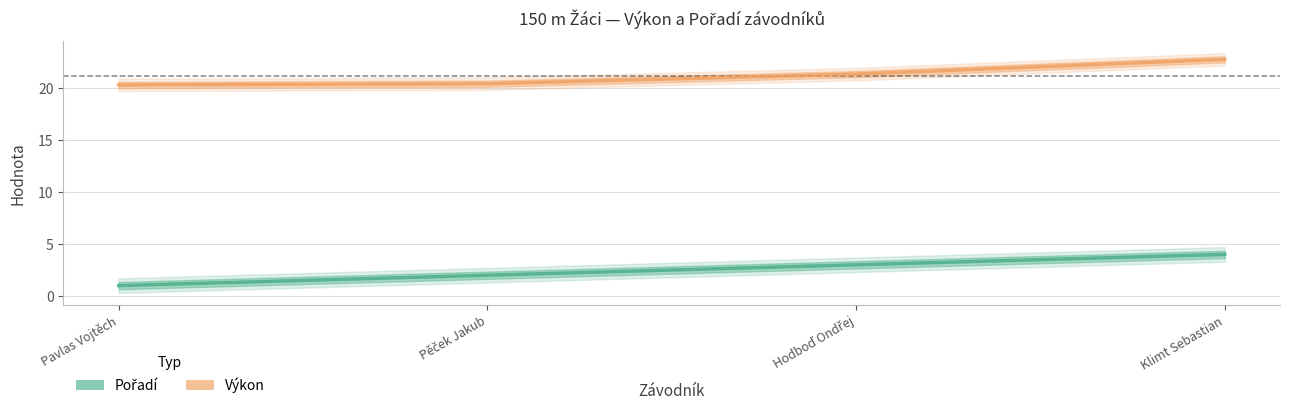

At Pavlas Vojtěch, list the series in order from smallest to largest.

Pořadí, Výkon